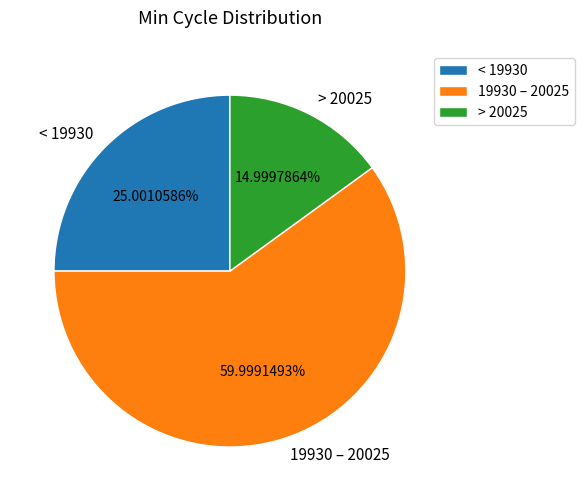

Approximately how many times larger is the value at > 20025 compared to 19930 – 20025?

0.3